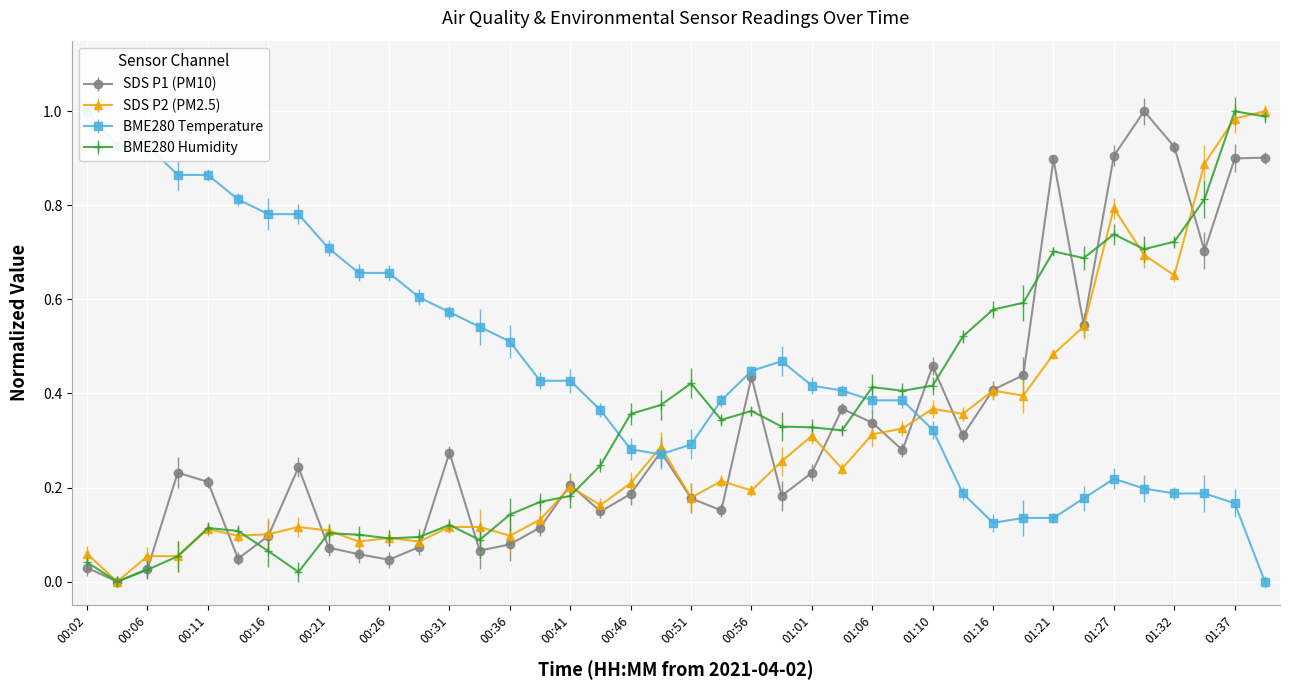

How many categories are shown in the chart?

40